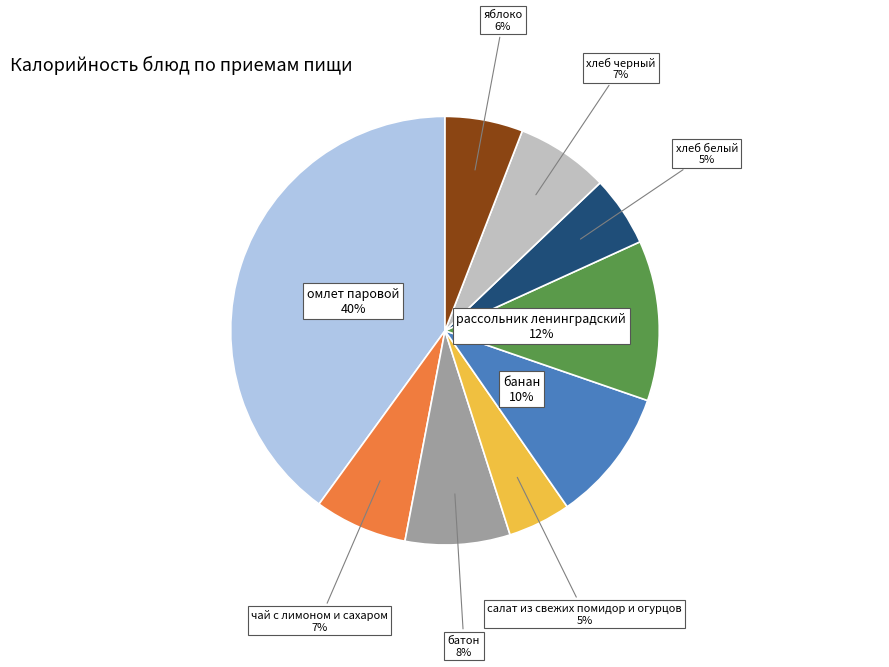

How many slices are in this pie chart?

9